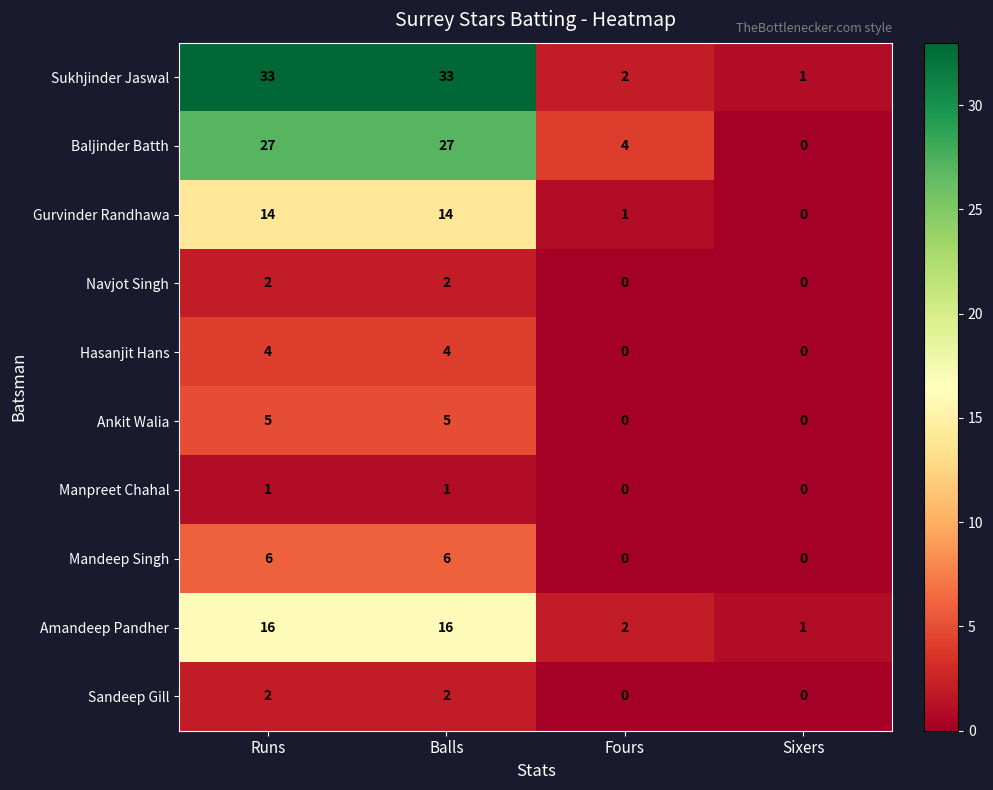

Is it true that Gurvinder Randhawa equals 14 at Balls?

True